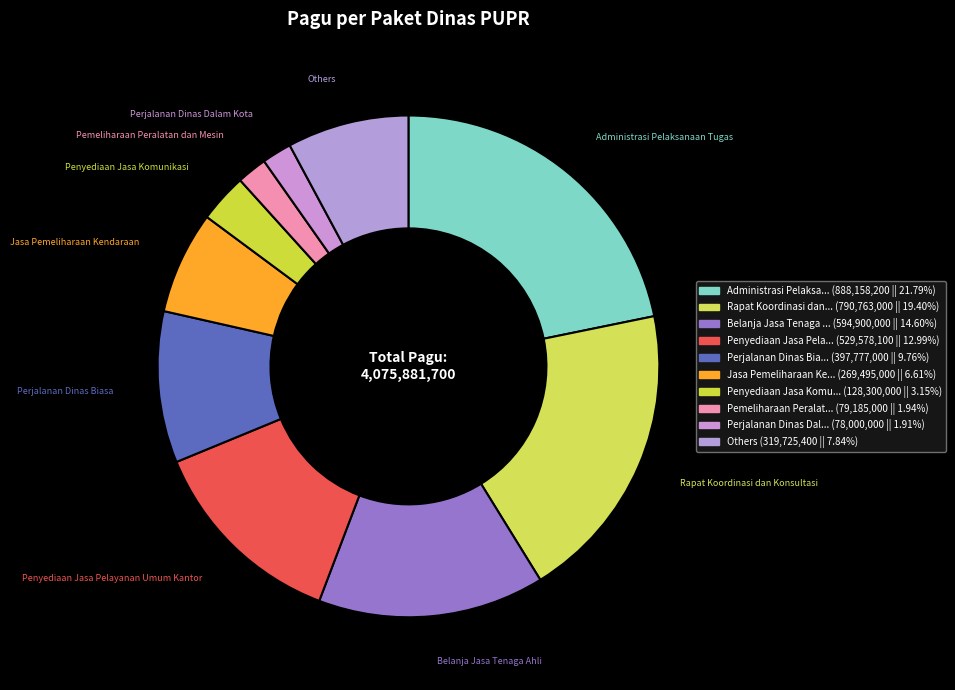

Combined, do Penyediaan Jasa Komunikasi and Others account for over 50%?

No